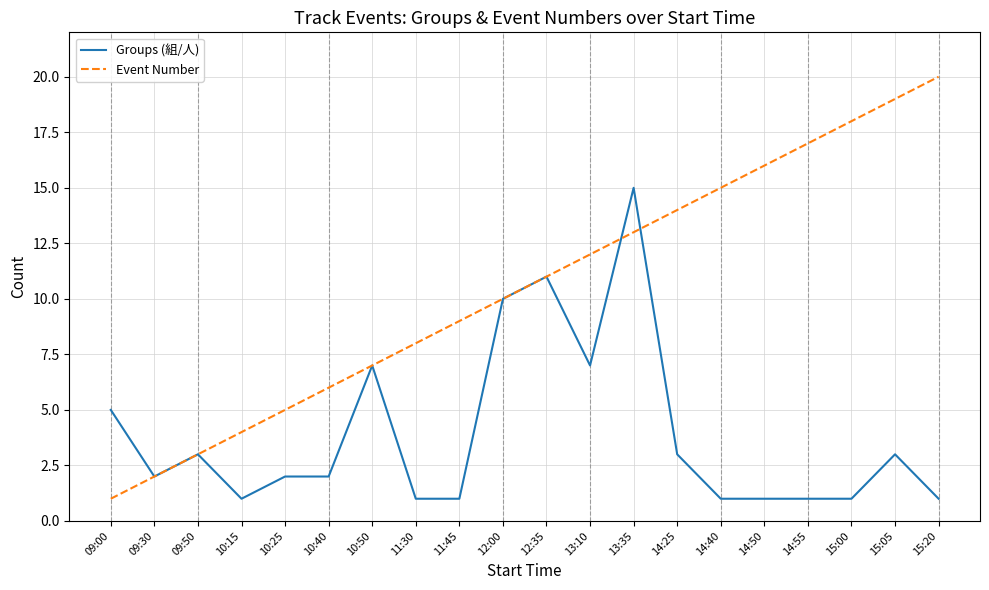

Which series has the largest range (max minus min)?

Event Number